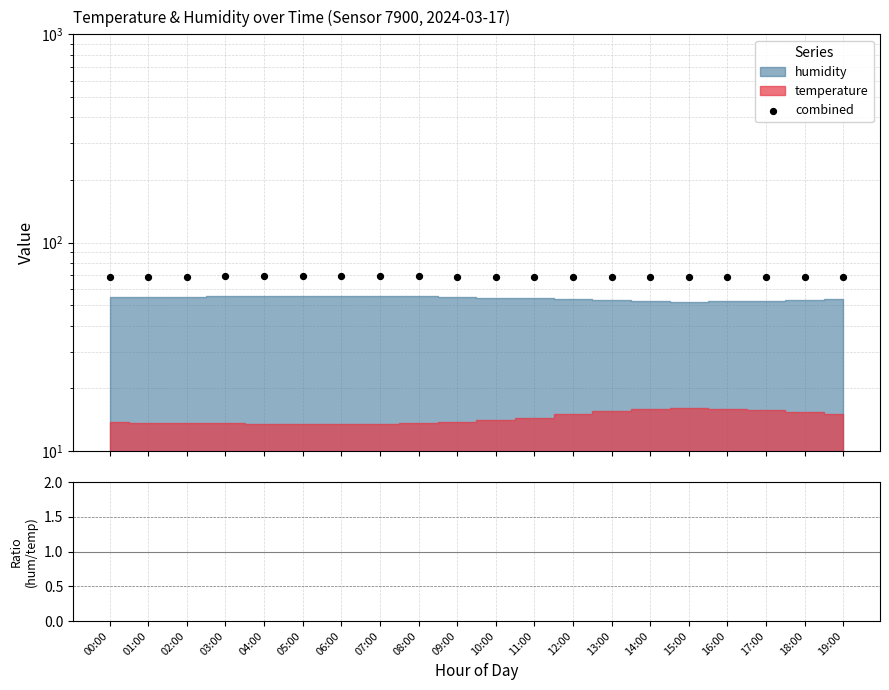

At which category is the sum across all series the highest?

06:00